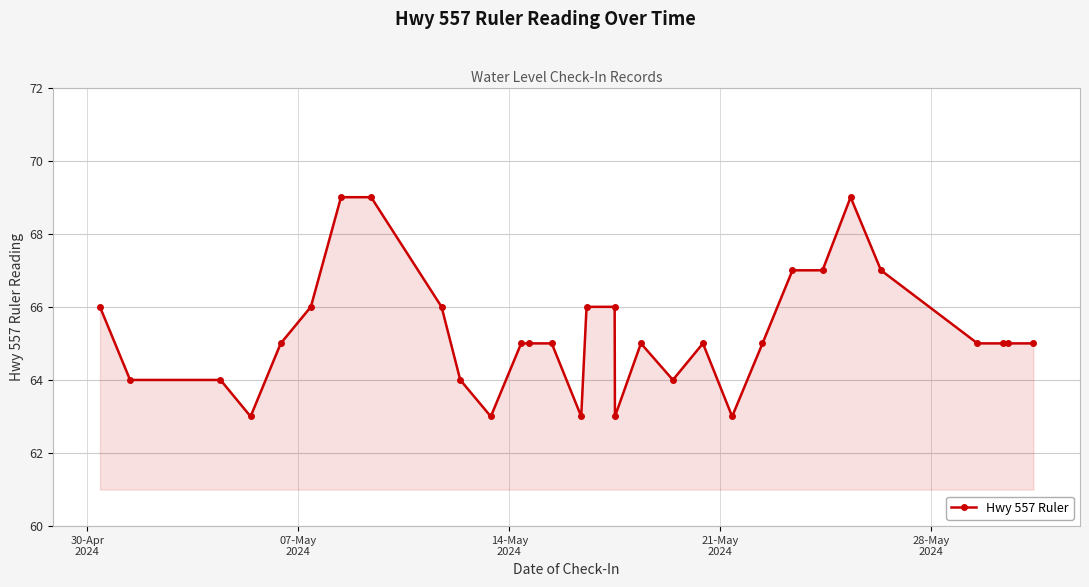

What is the greatest value displayed?

69